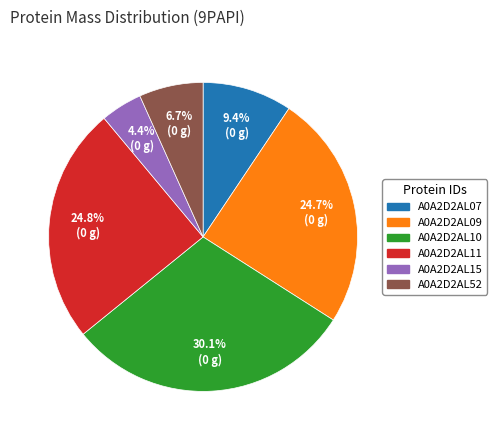

Do A0A2D2AL07 and A0A2D2AL11 together represent more than half of the pie?

No